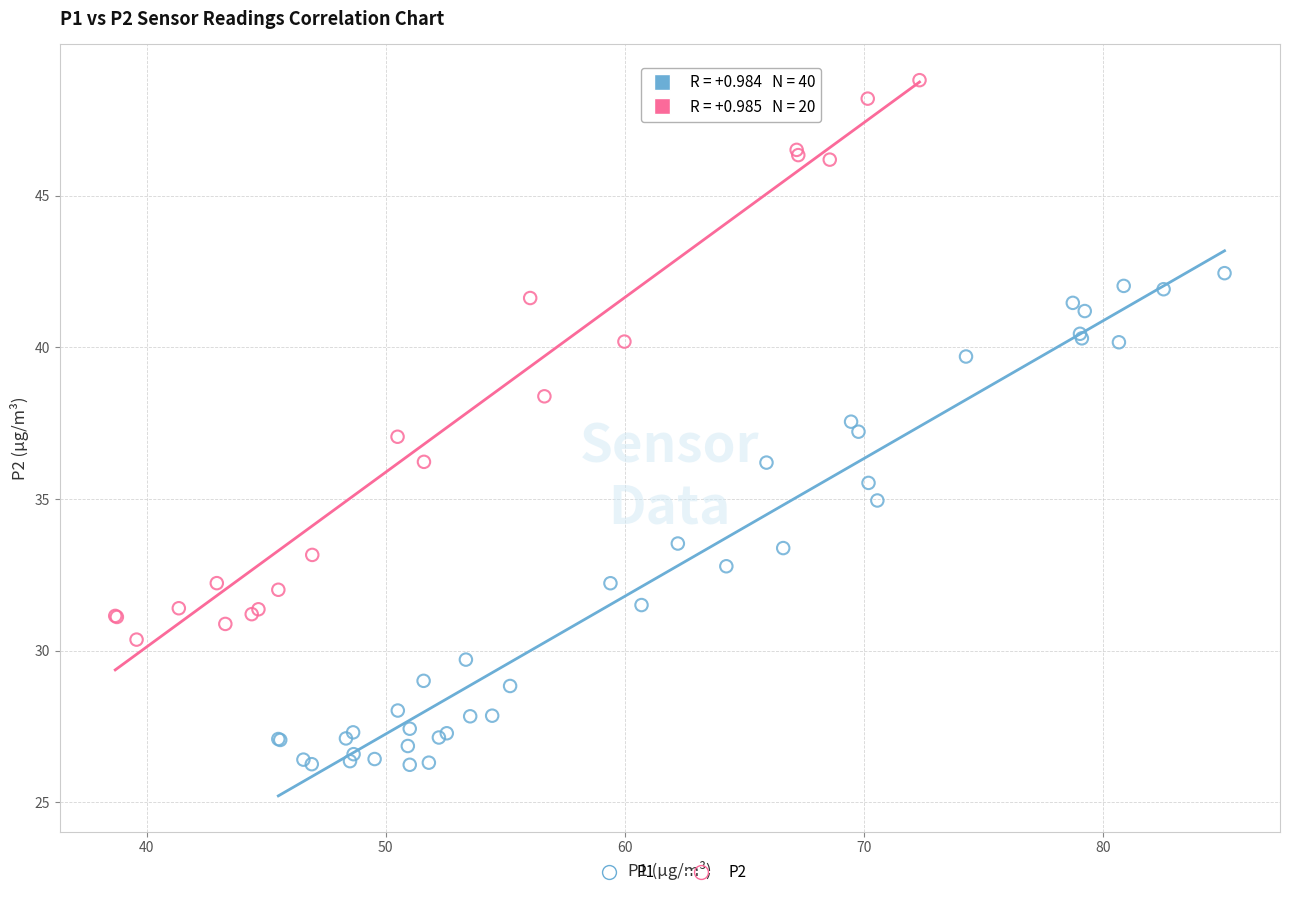

Which series contains the highest Y value?

P2